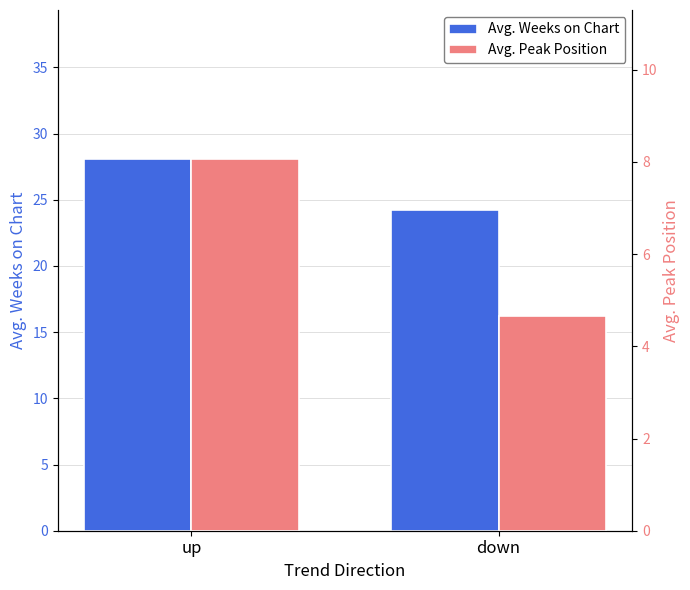

True or false: Avg. Weeks on Chart has a value of 28.1 at up.

True